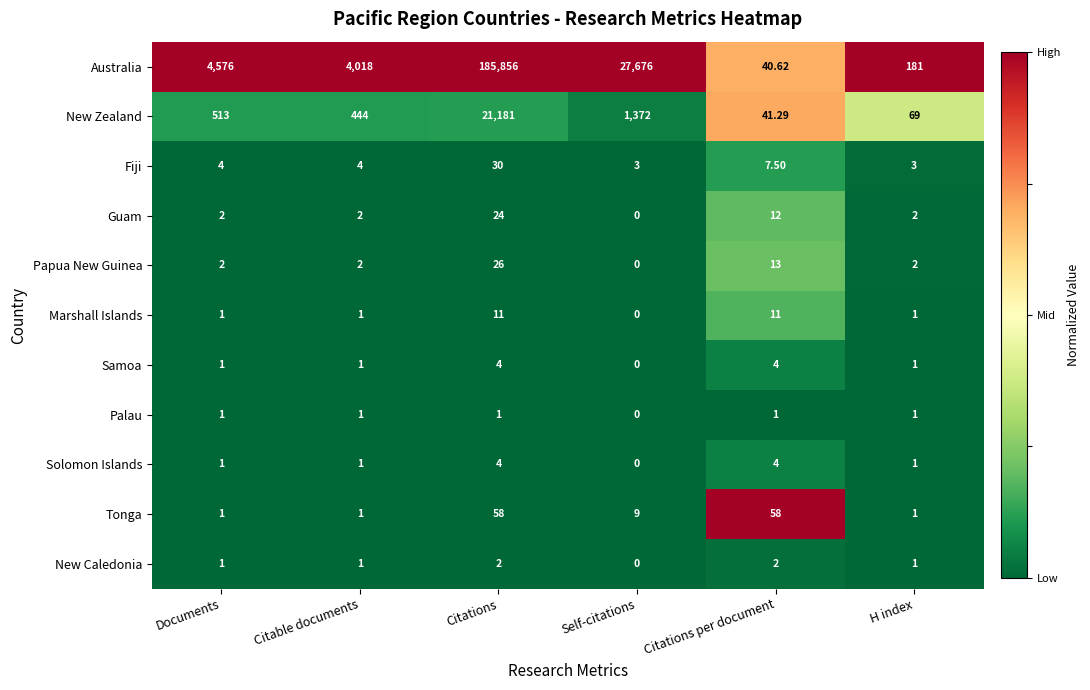

Which series changed the most between Self-citations and H index?

Australia